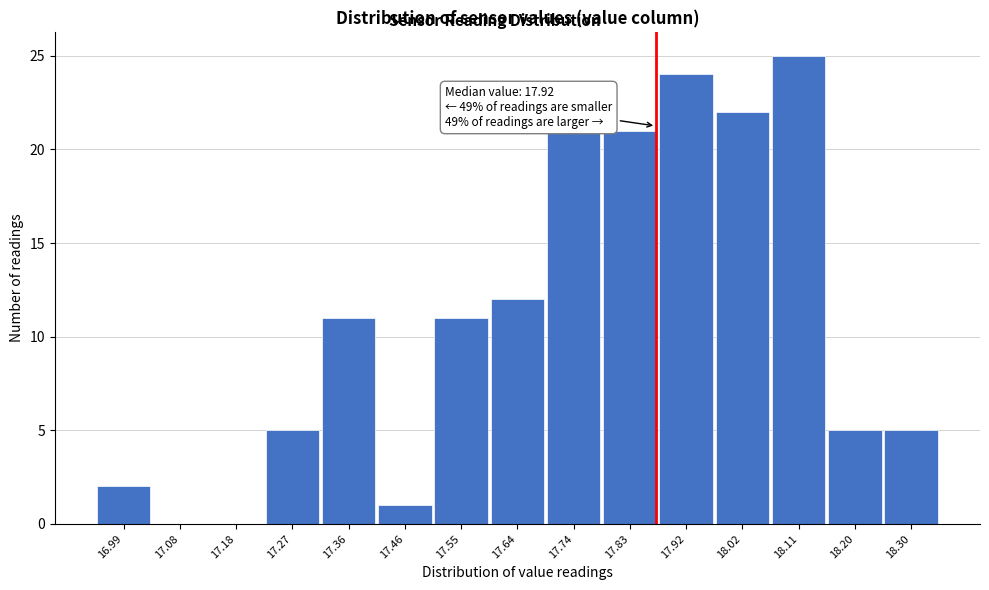

Reading left to right, extract all data points from this chart.

16.99=2	17.08=0	17.18=0	17.27=5	17.36=11	17.46=1	17.55=11	17.64=12	17.74=21	17.83=21	17.92=24	18.02=22	18.11=25	18.20=5	18.30=5